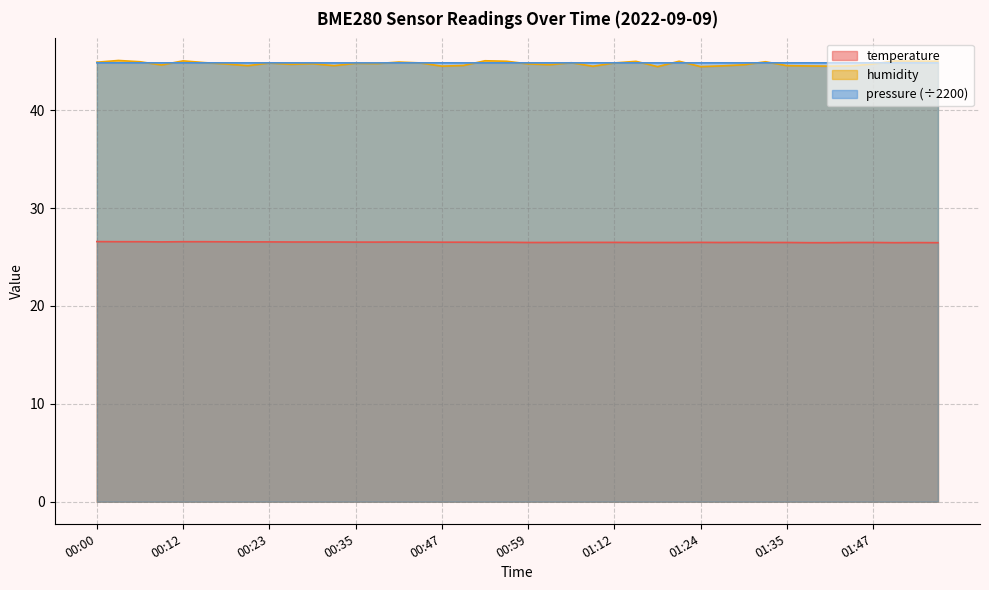

What is the greatest value displayed?

45.1